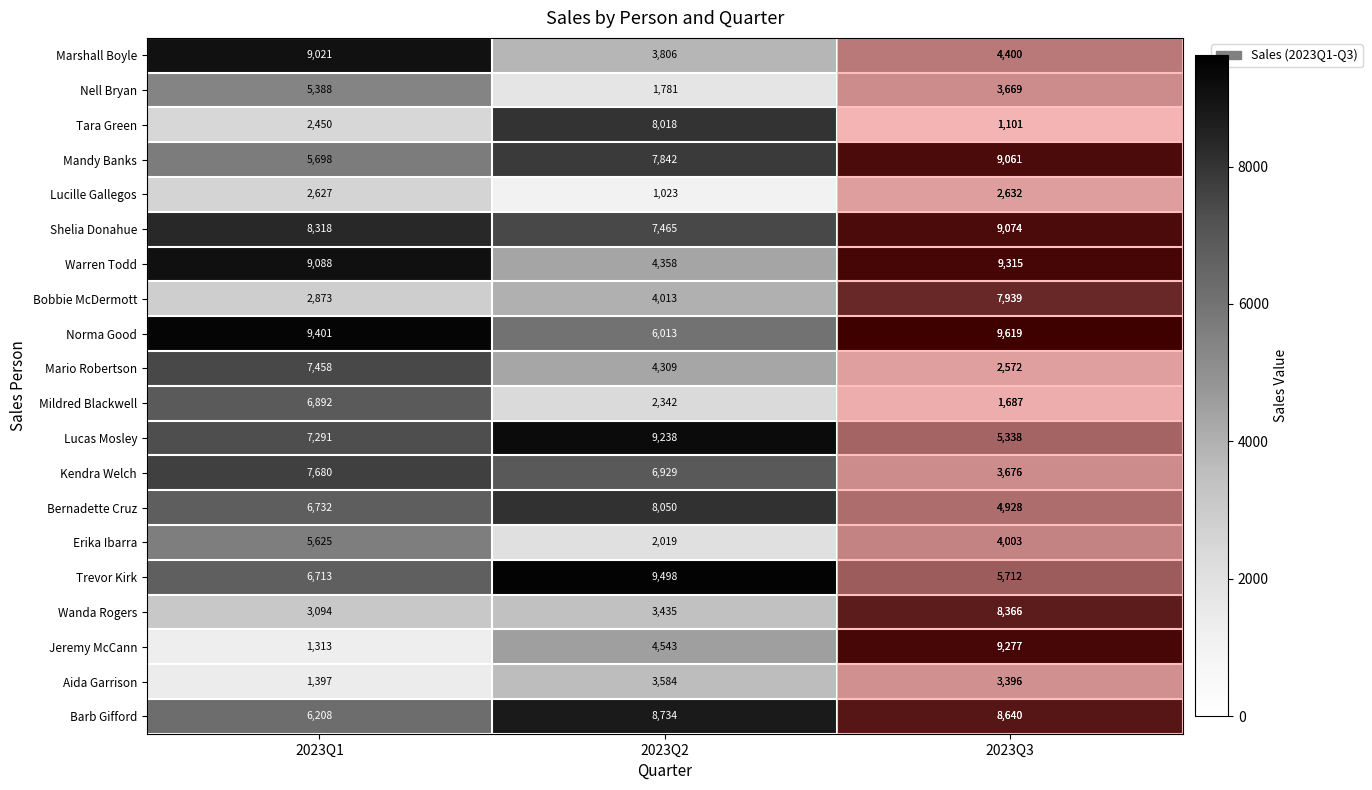

Is the value of Kendra Welch at 2023Q3 greater than the value of Bobbie McDermott at 2023Q3?

No